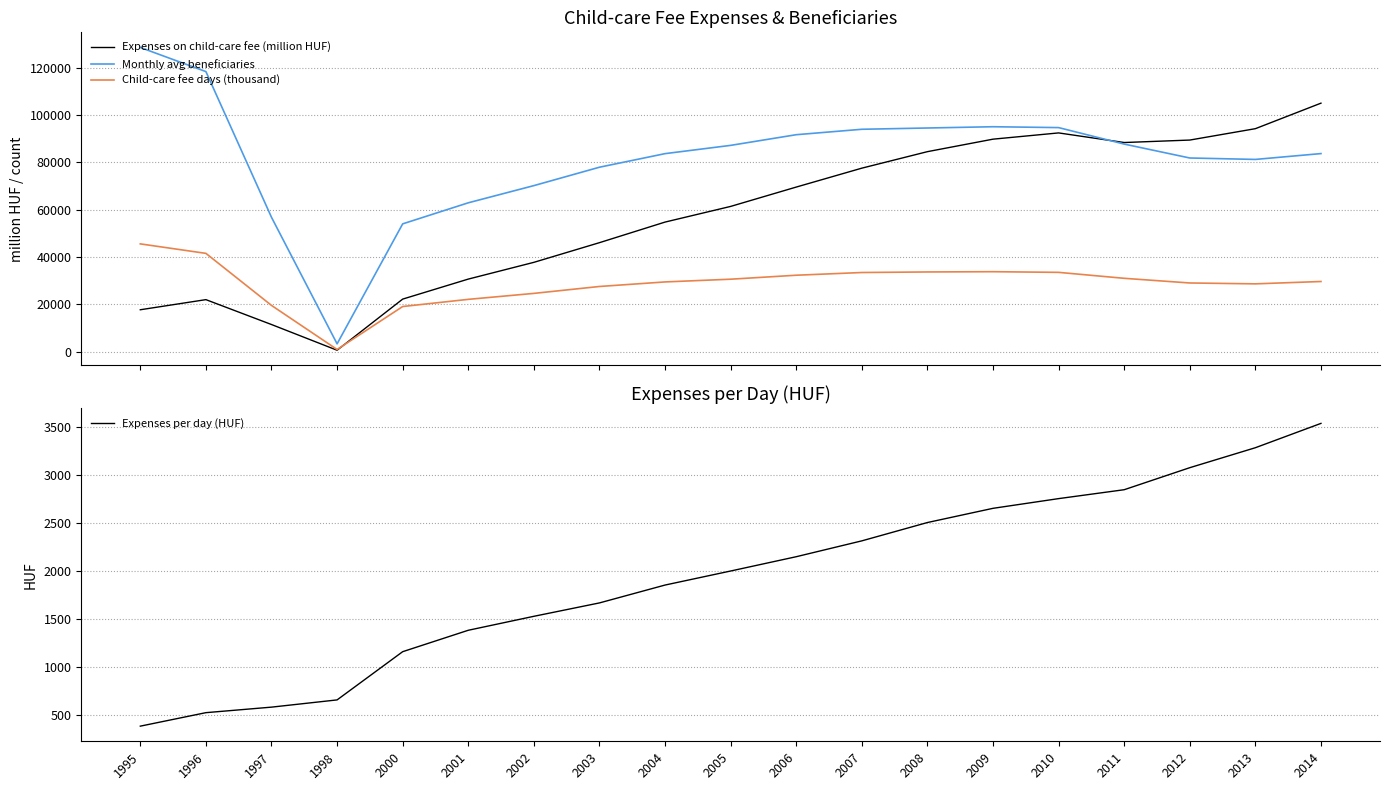

Is it true that Expenses on child-care fee (million HUF) equals 22211.8 at 2000?

True